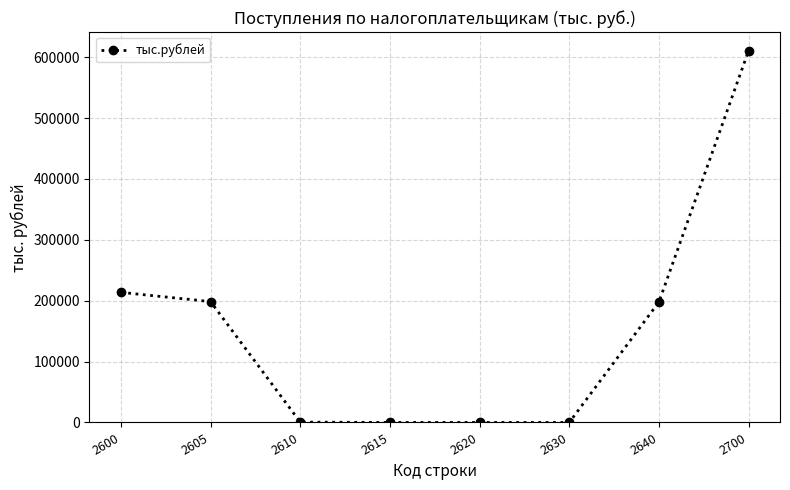

Does the chart have visible grid lines?

Yes